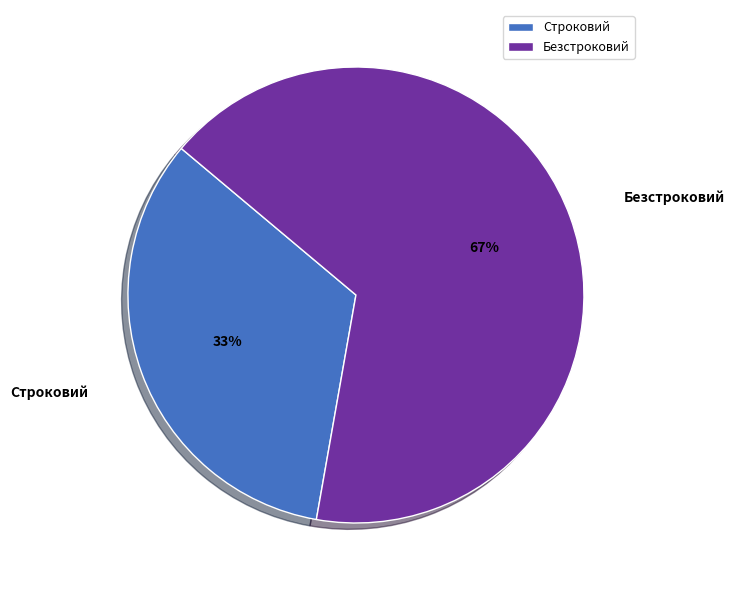

To the nearest percent, what portion does Безстроковий represent?

67%